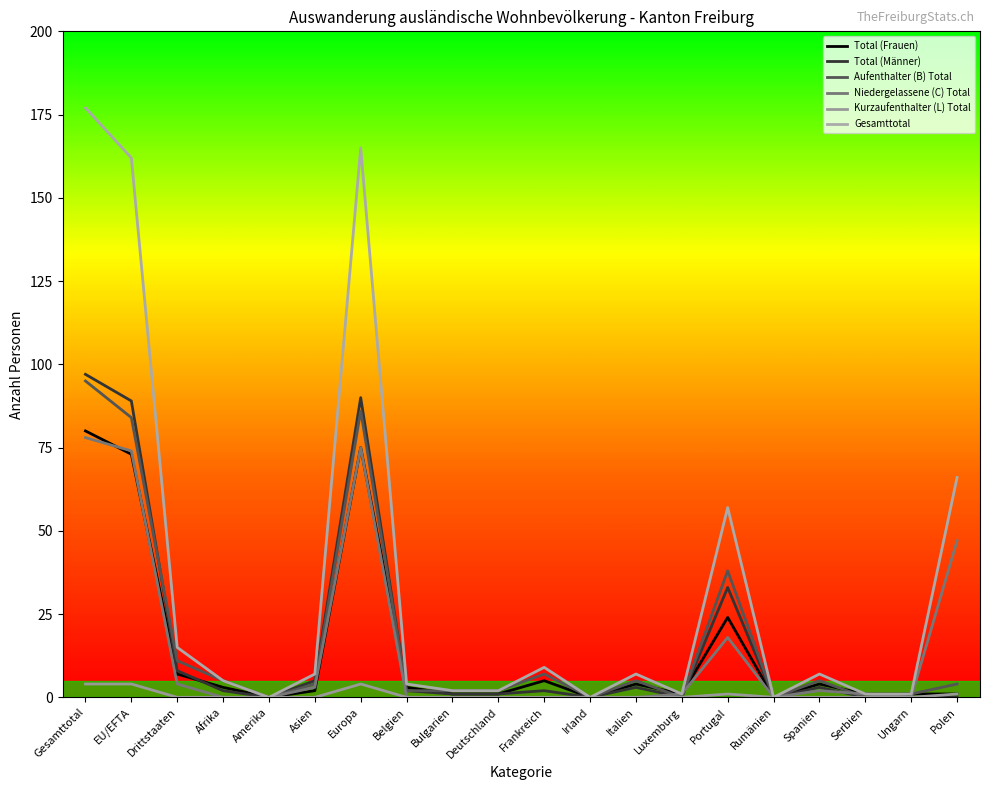

What is the label of the 2nd point from the right?

Ungarn